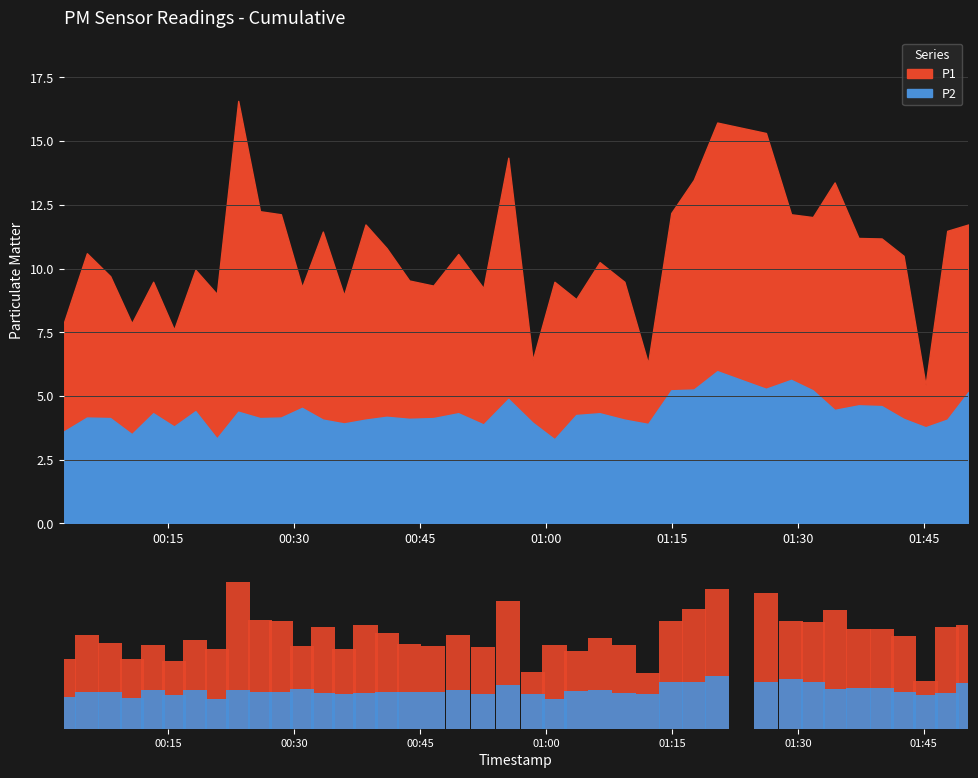

How many values in the P2 series are below 4?

10